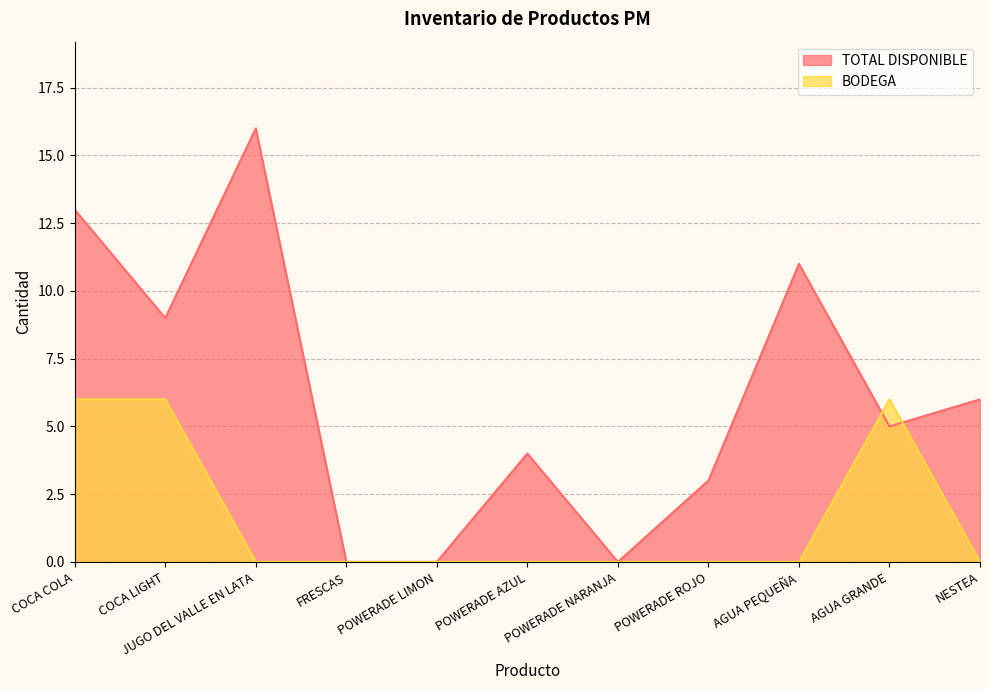

Which series ends up on top after the final intersection of TOTAL DISPONIBLE and BODEGA?

TOTAL DISPONIBLE